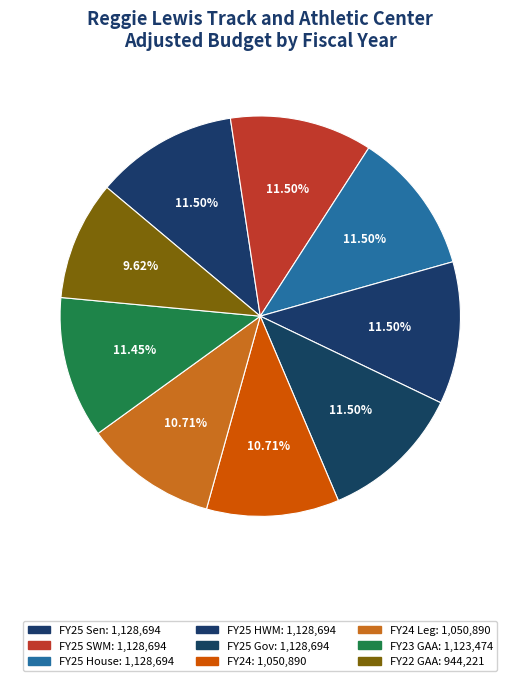

How many slices are in this pie chart?

9